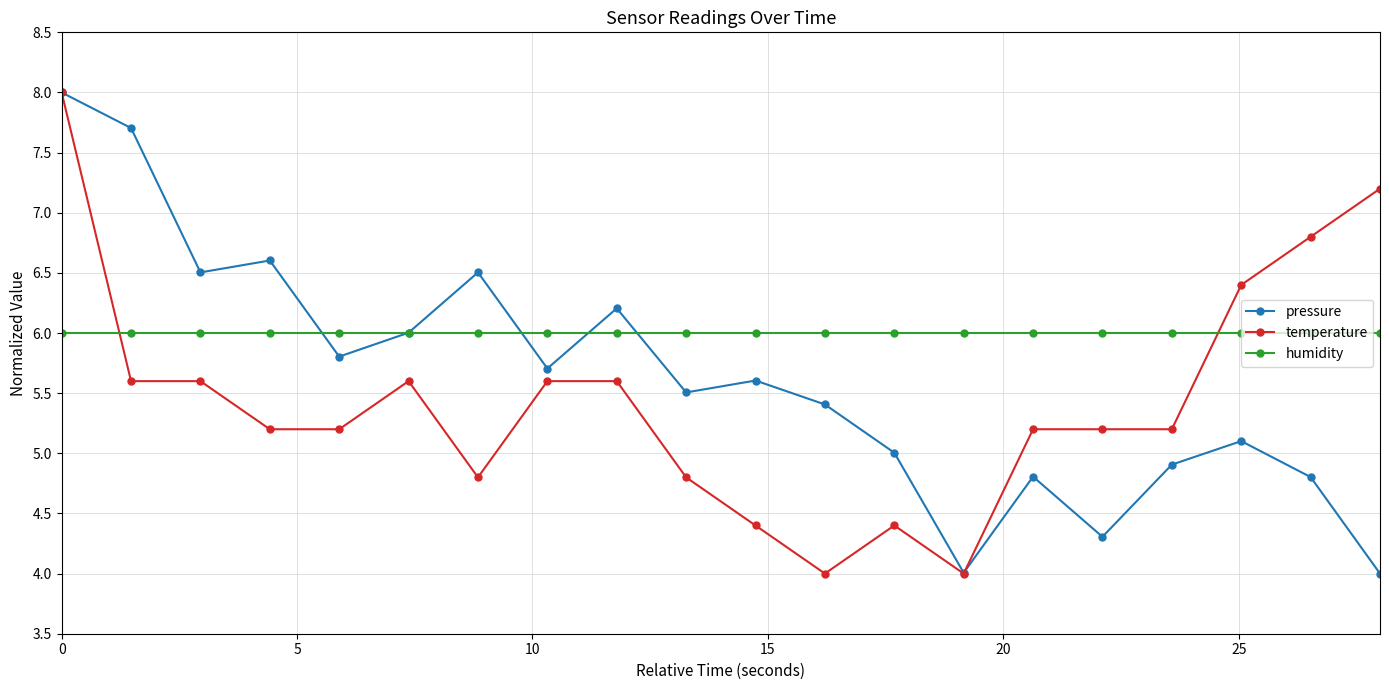

What is the value of the pressure point at the 13th from the left?

5.0